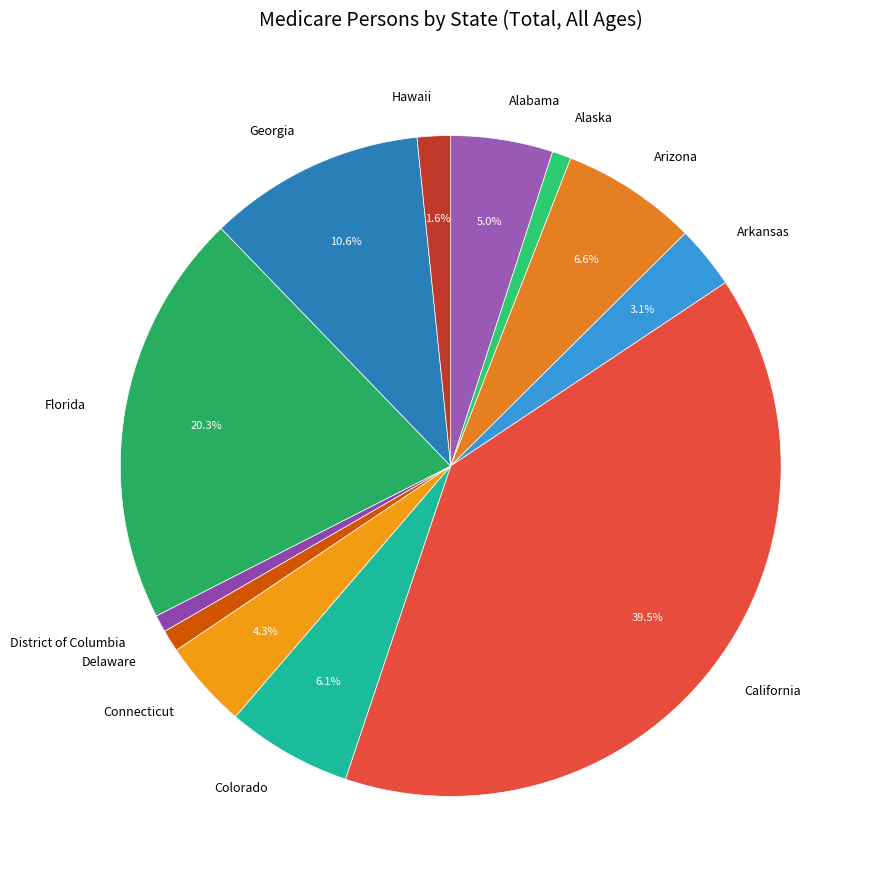

How many slices are in this pie chart?

12